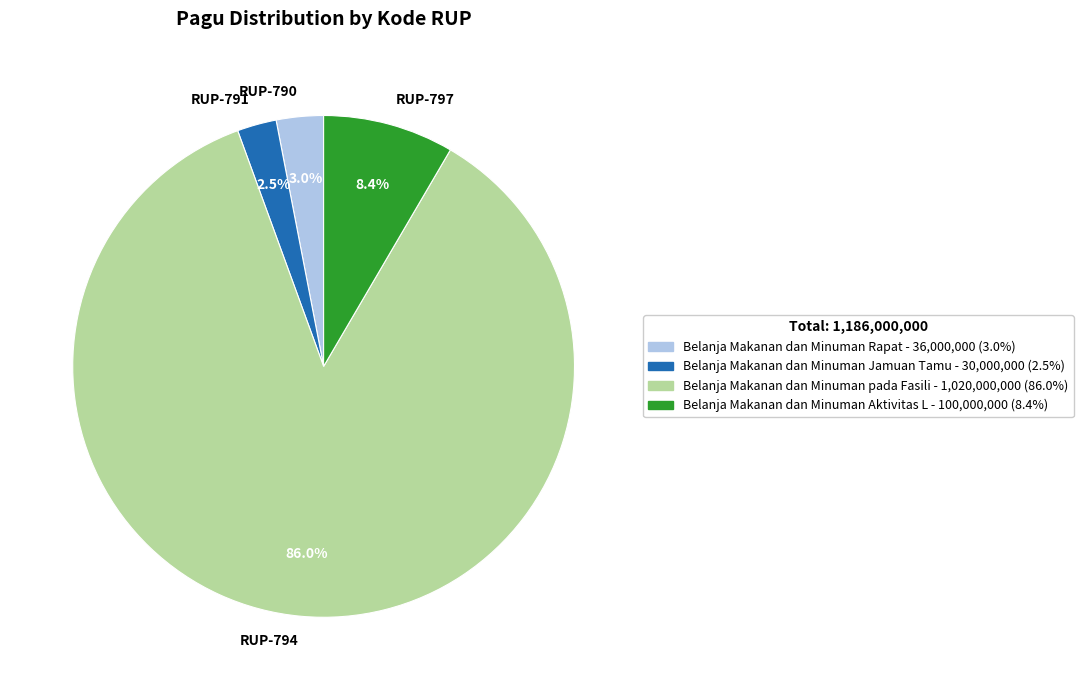

What is the smallest slice in the pie chart?

RUP-791